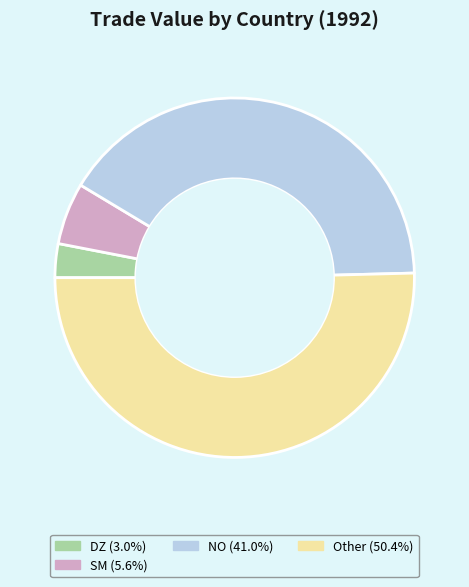

Is there a majority slice in this chart?

Yes